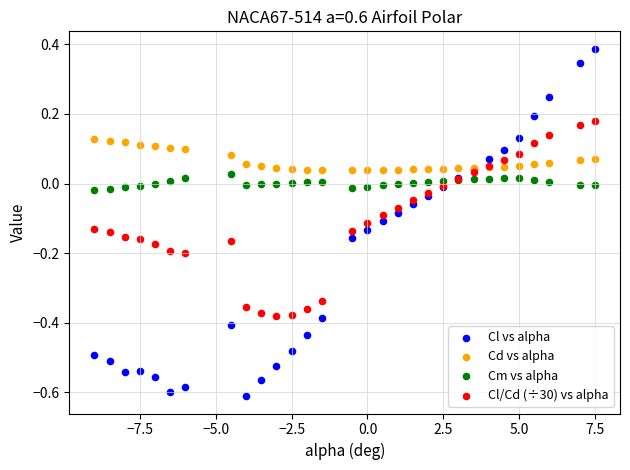

Which series reaches the maximum Y coordinate?

Cl vs alpha